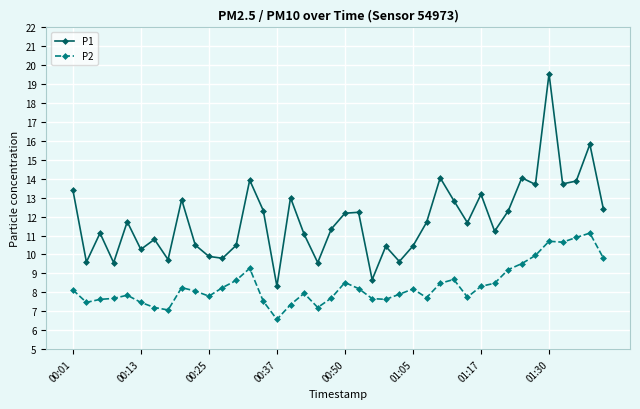

Which series has the largest range (max minus min)?

P1